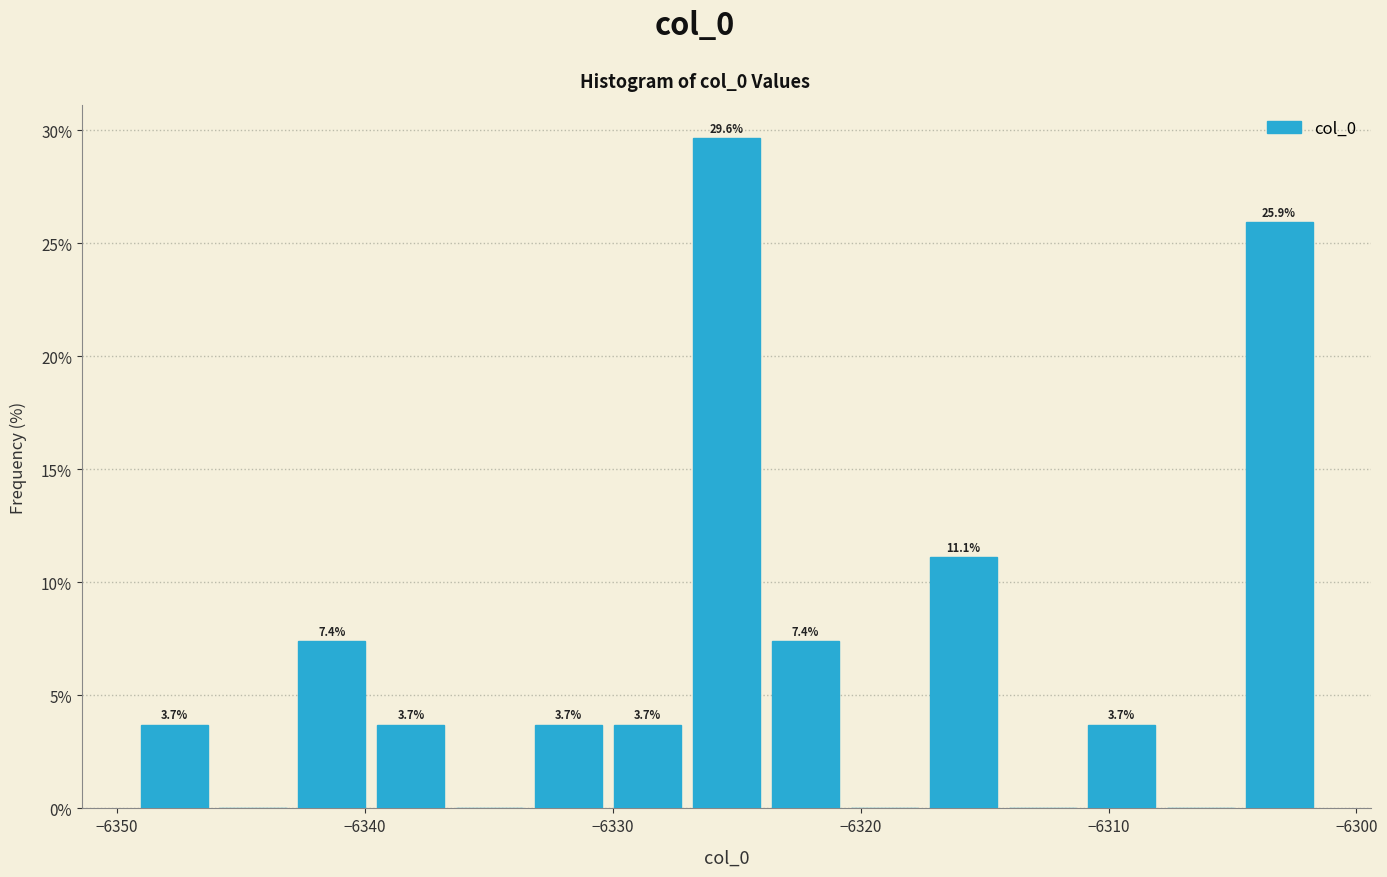

Read against the x-axis, roughly where is the centre of the tallest bar?

-6325